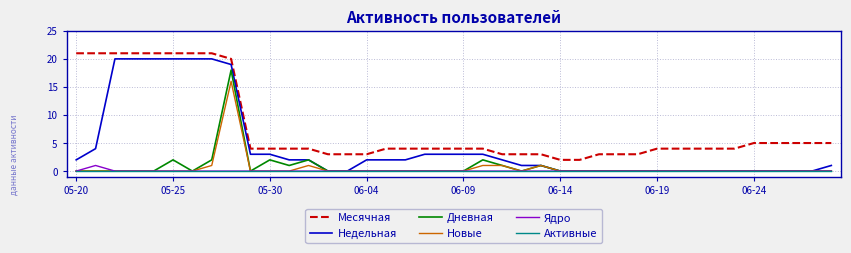

True or false: Новые and Месячная intersect in this chart.

False